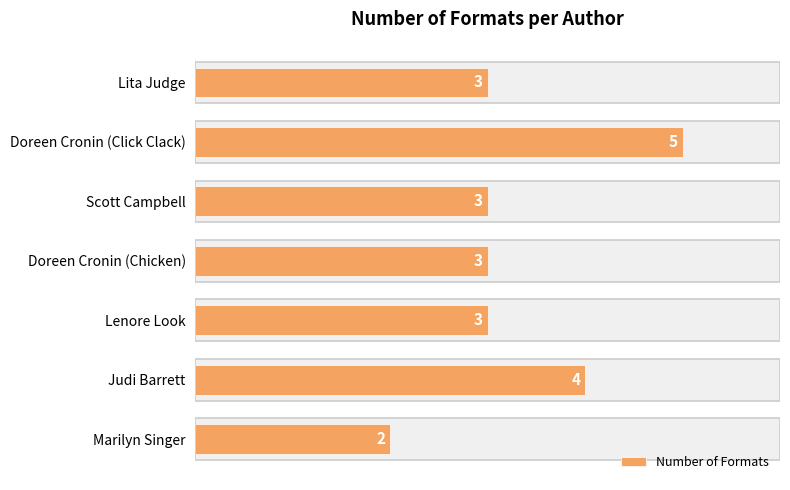

What is the smallest value displayed?

2